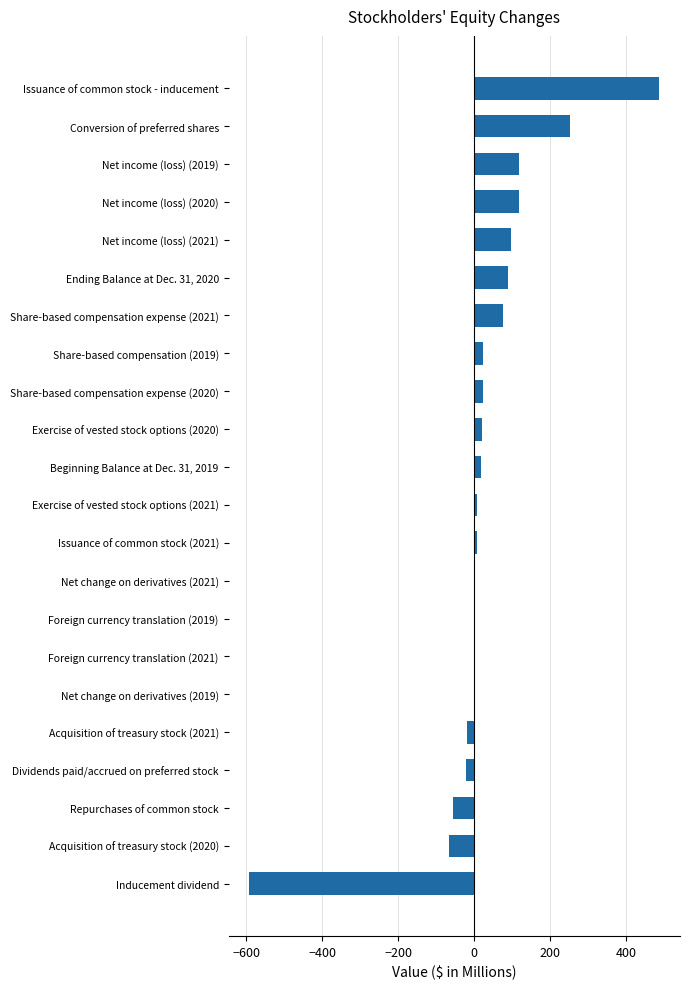

How many series are shown in this chart?

1